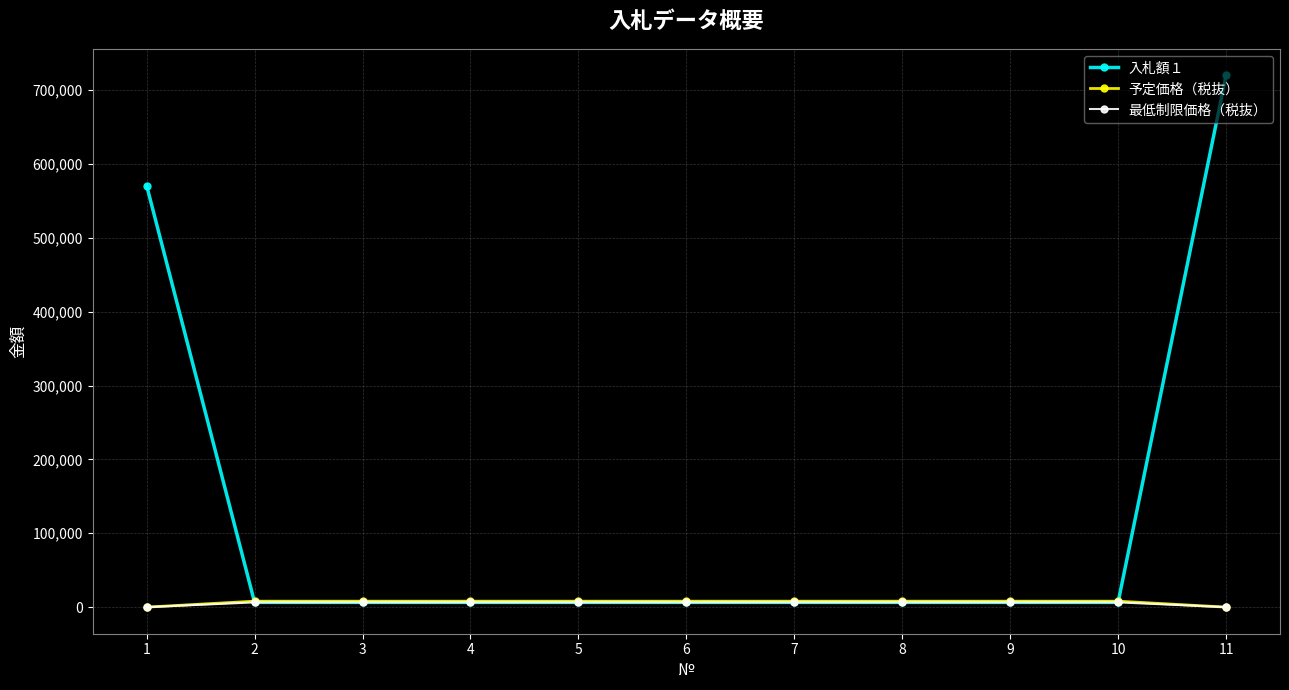

How many times do 入札額１ and 予定価格（税抜） cross each other?

2